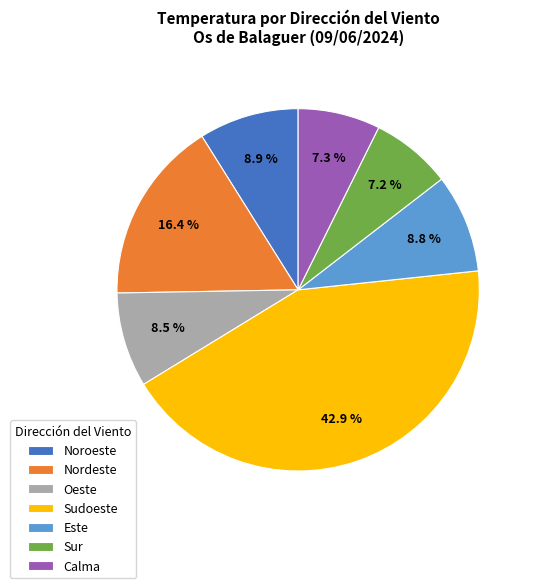

To the nearest percent, what percentage of the pie is Sudoeste?

43%